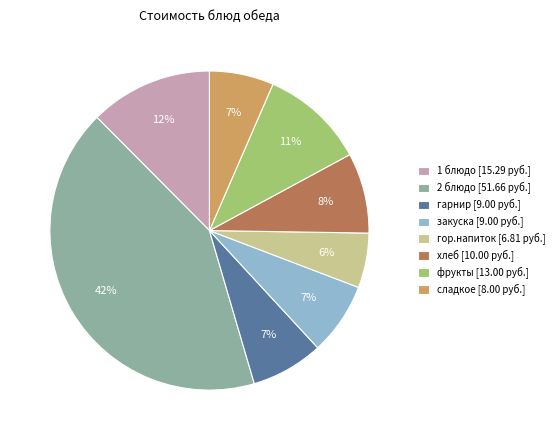

To the nearest percent, what percentage of the pie is 1 блюдо?

12%